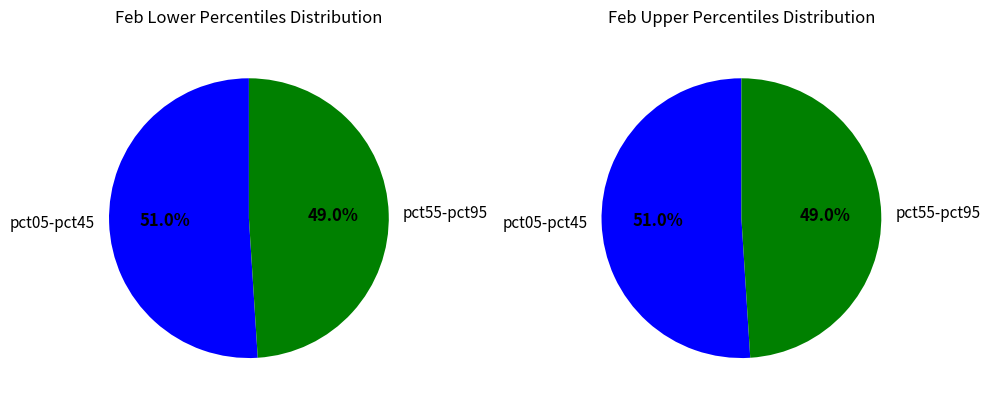

What is the smallest slice in the pie chart?

pct55